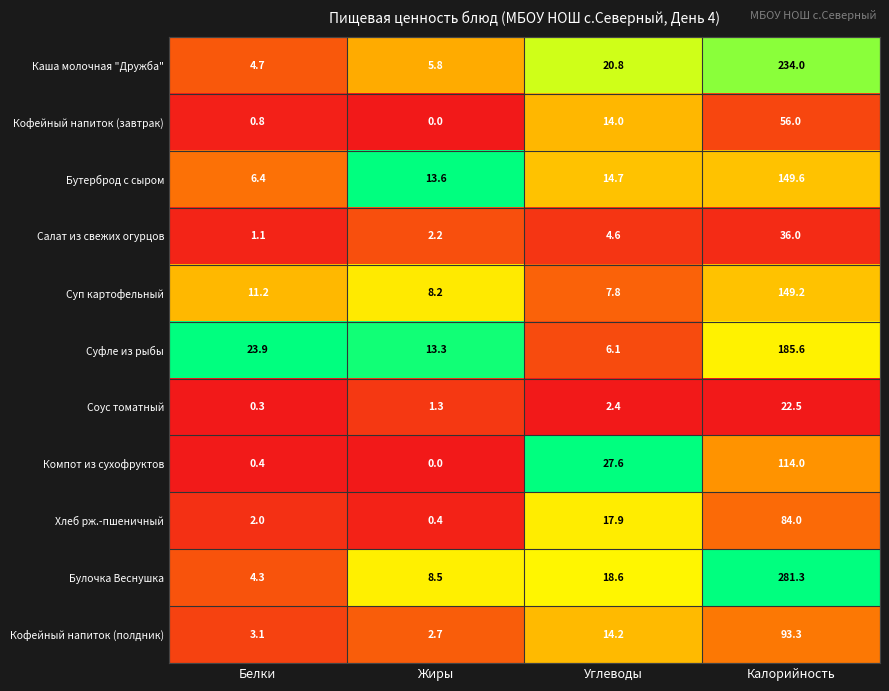

Between Жиры and Калорийность, which series saw the biggest shift?

Булочка Веснушка